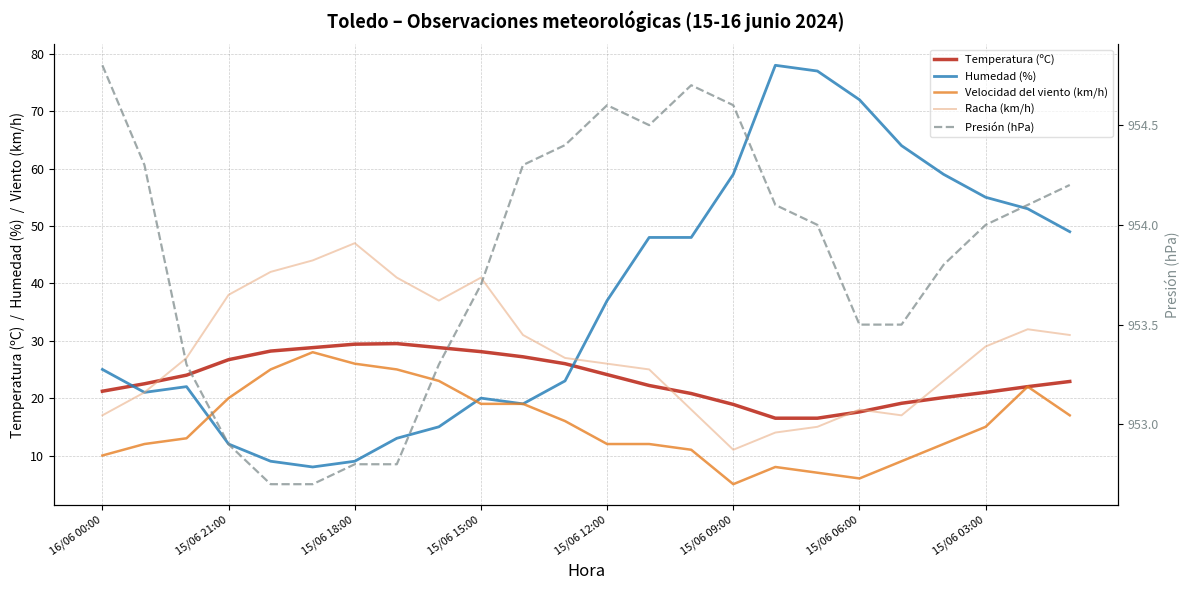

Which series has the largest total across all categories?

Presión (hPa)